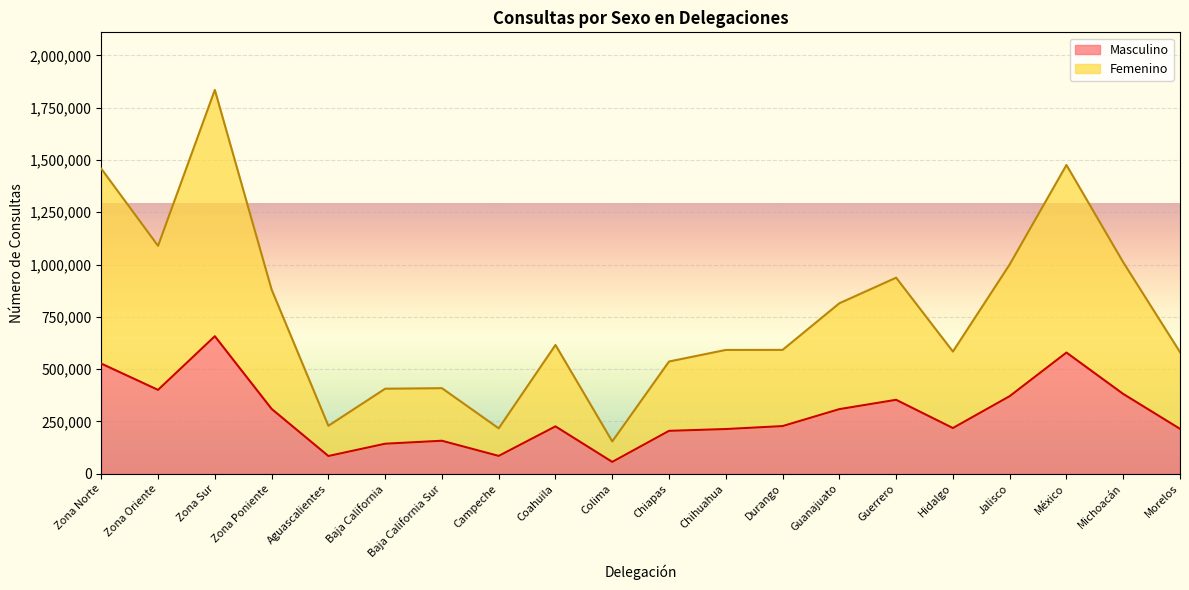

What are all the series names shown in the legend?

Masculino, Femenino